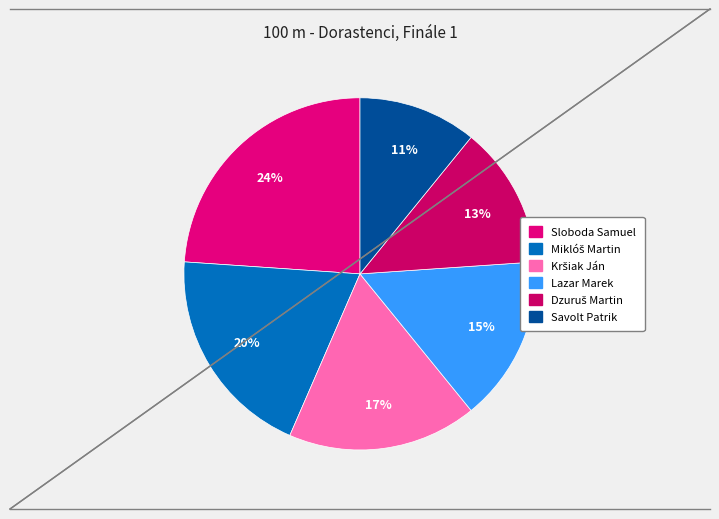

Is there any slice that represents more than half of the pie?

No